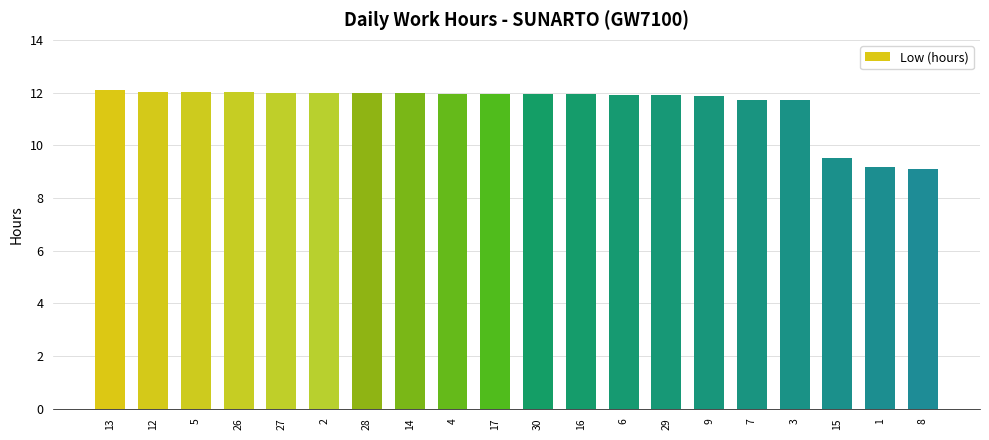

What is the change in value from 4 to 3?

-0.2